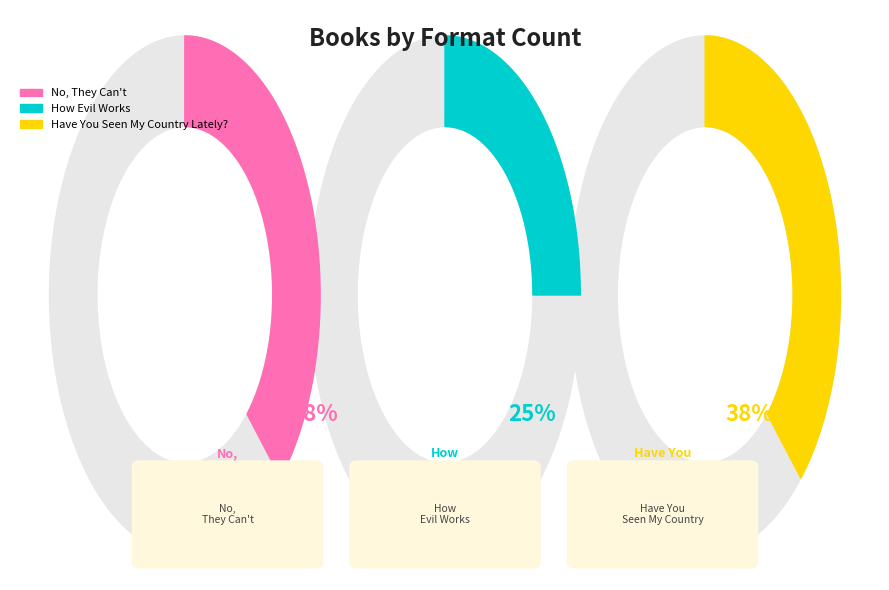

What is the ratio of the value at How Evil Works to the value at Have You Seen My Country Lately??

0.7